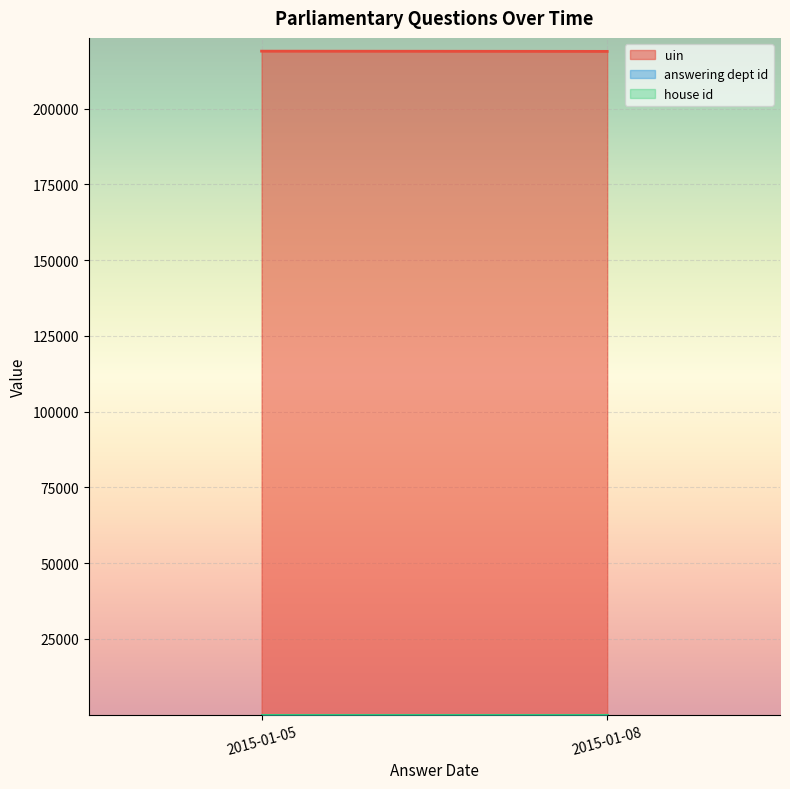

What is the greatest value displayed?

218943.6